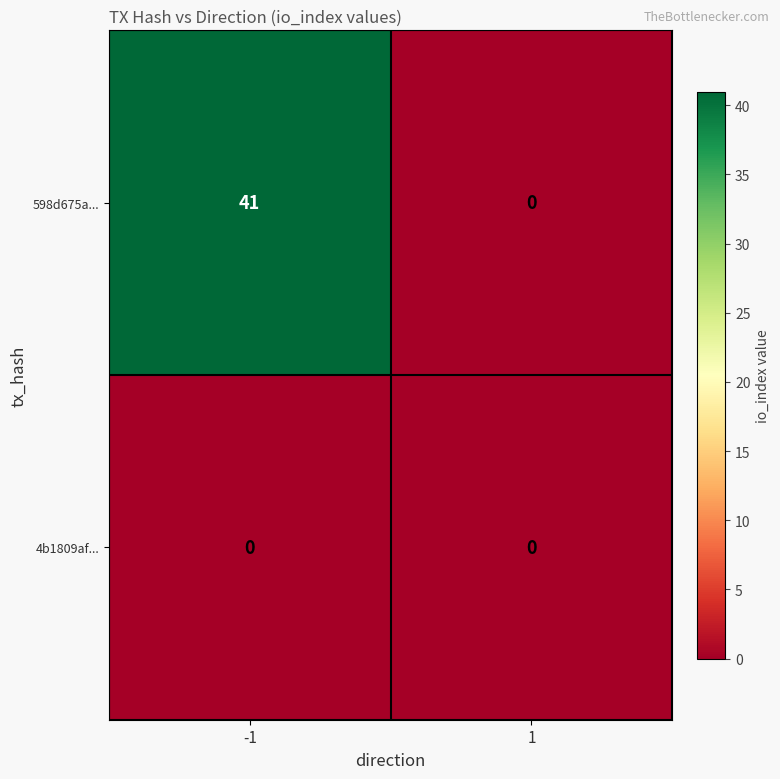

At how many categories does at least one series exceed 14?

1